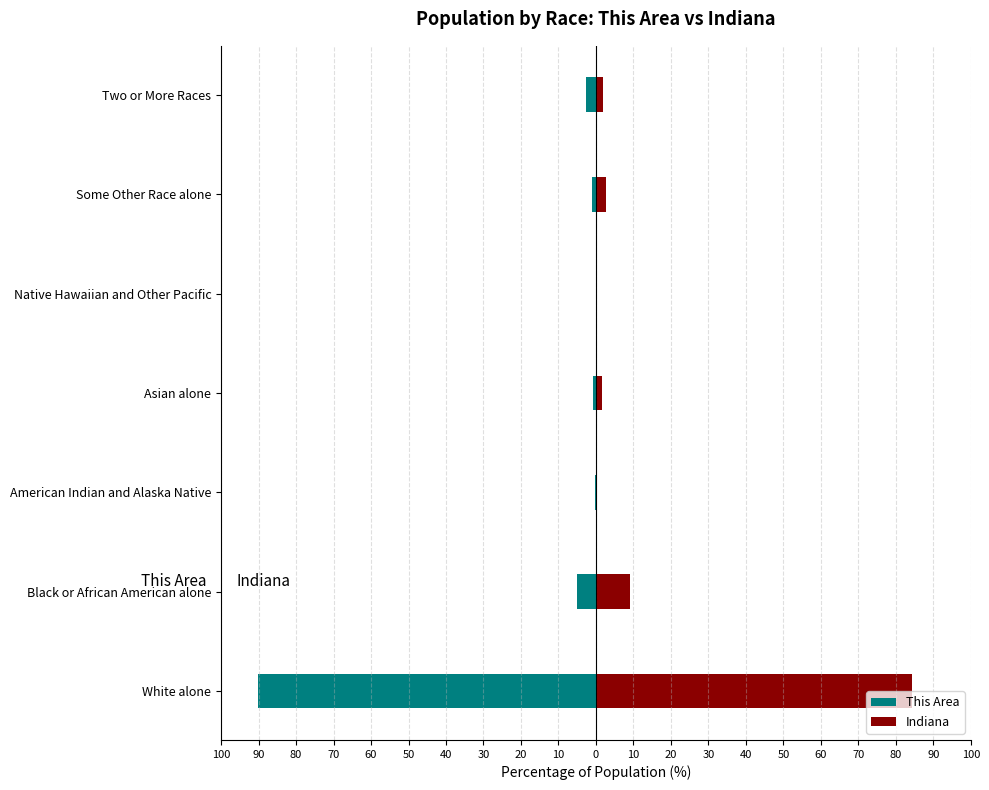

What is the approximate value of This Area at White alone?

-90.2